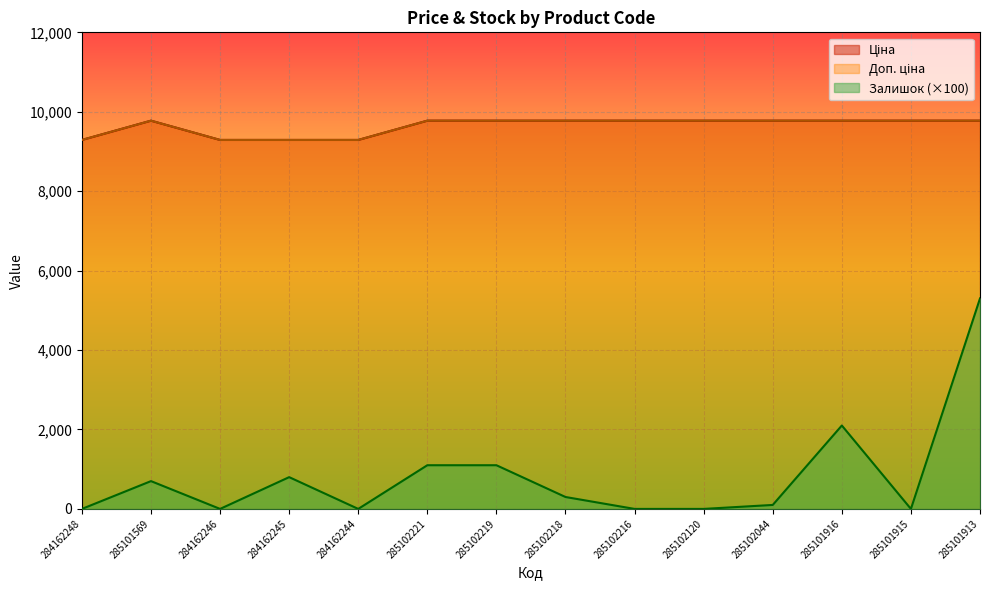

How many lines are shown in the chart?

3